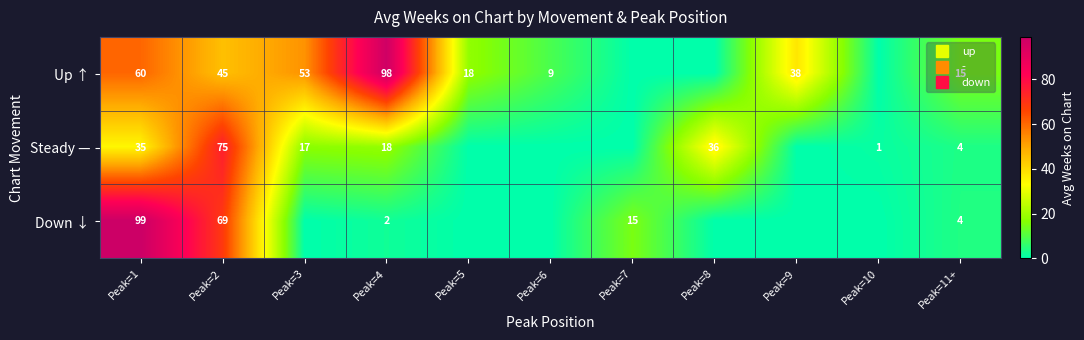

What is the difference between the Steady — values at Peak=1 and Peak=5?

34.7